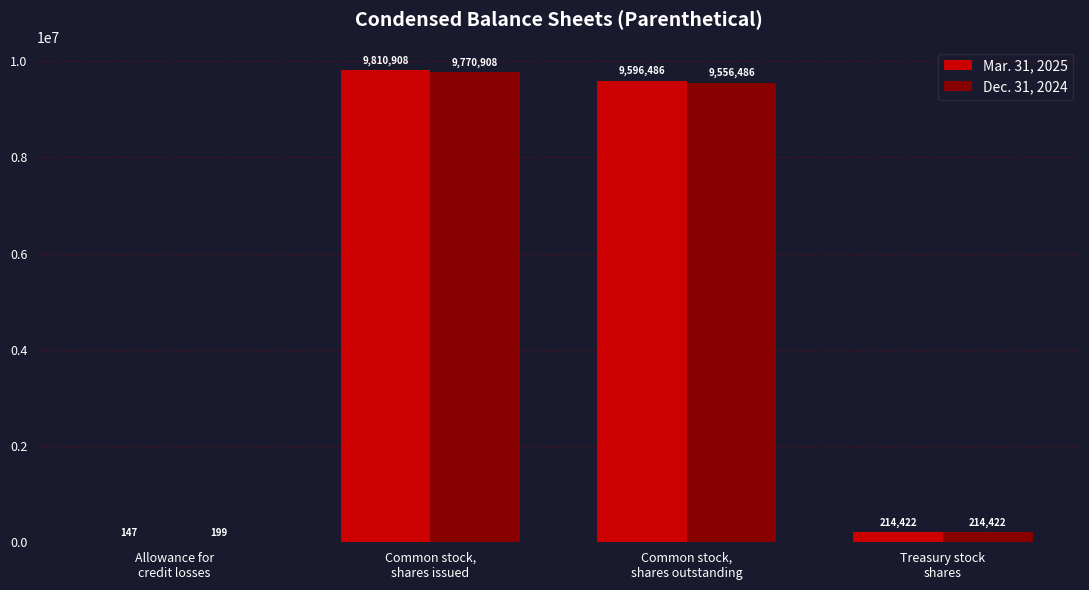

What is the greatest value displayed?

9810908